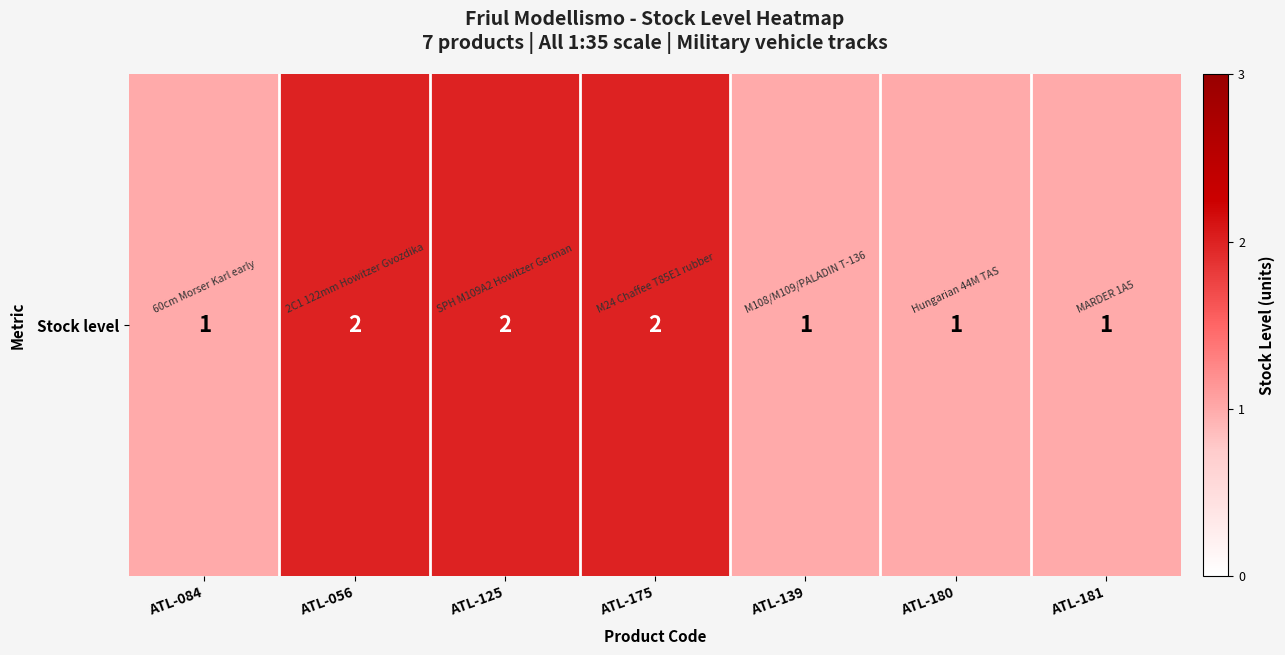

Rank the categories by value from lowest to highest.

ATL-084, ATL-139, ATL-180, ATL-181, ATL-056, ATL-125, ATL-175